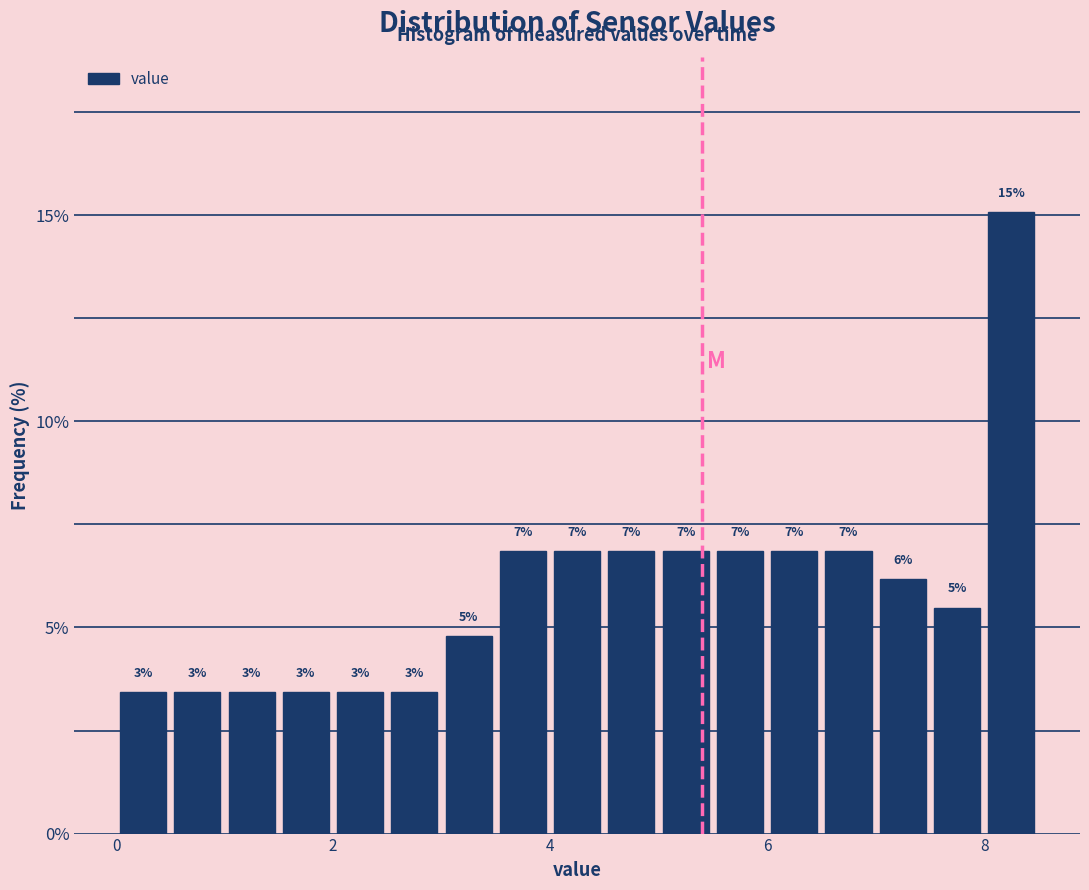

Around what value on the x-axis is the tallest bar? Give the approximate position of its centre, as read against the axis.

8.2